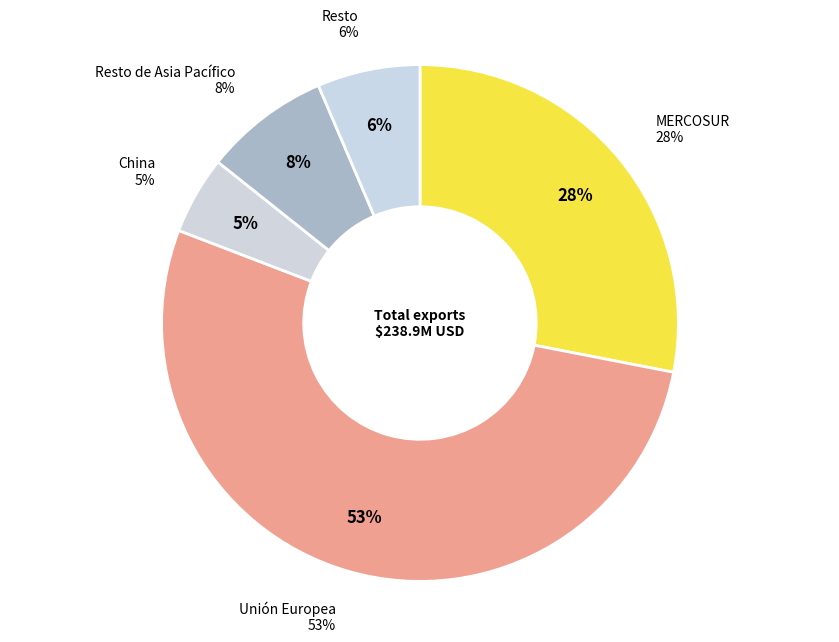

What is the smallest slice in the pie chart?

China